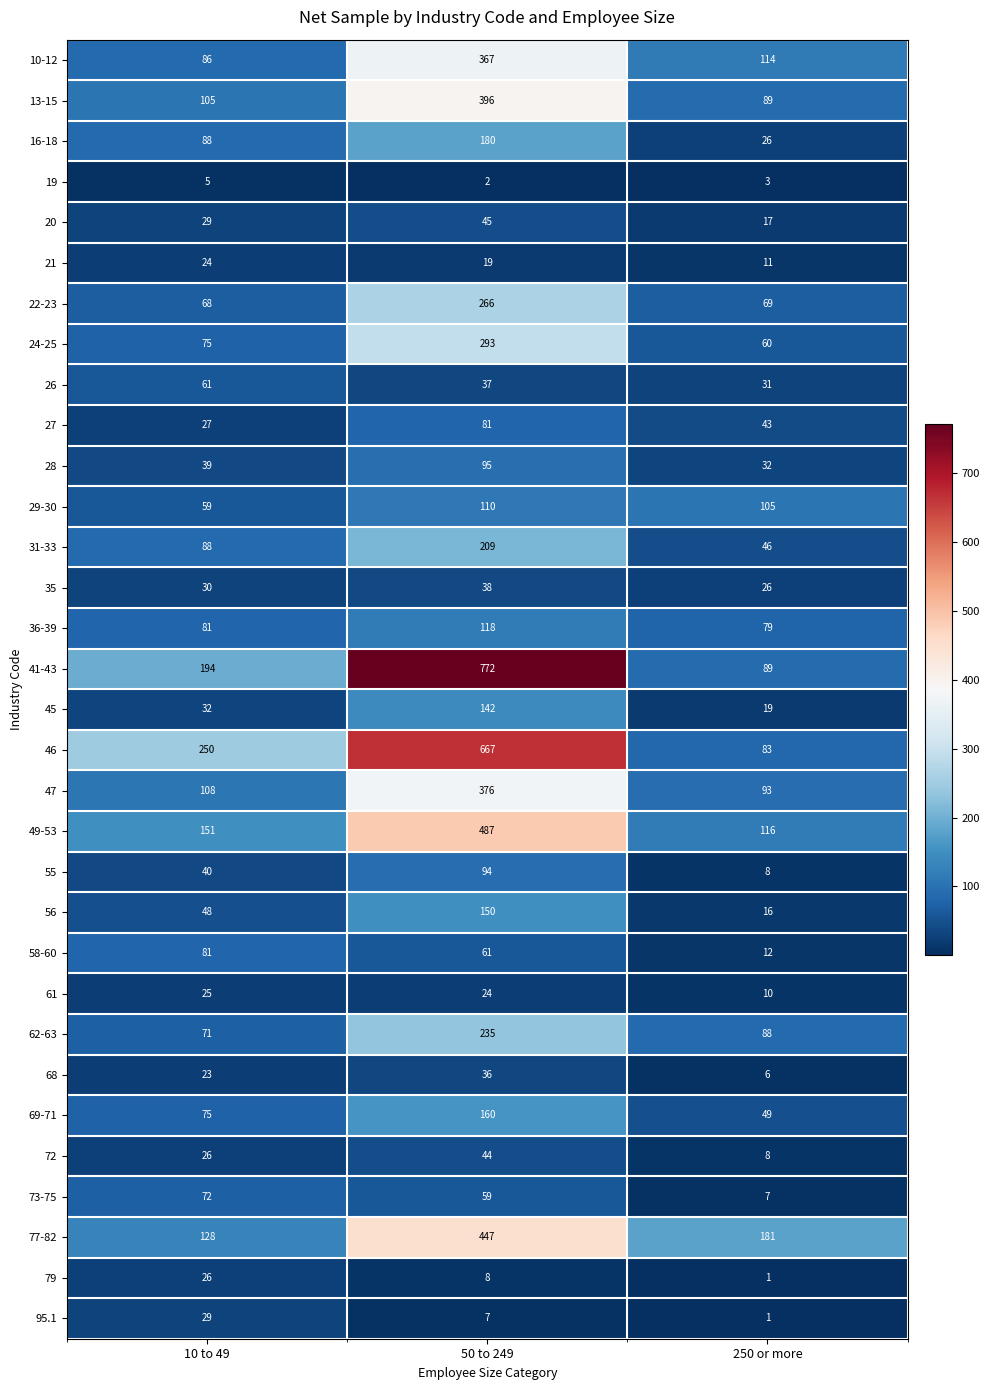

Count the 21 values in the range 11 to 24.

3